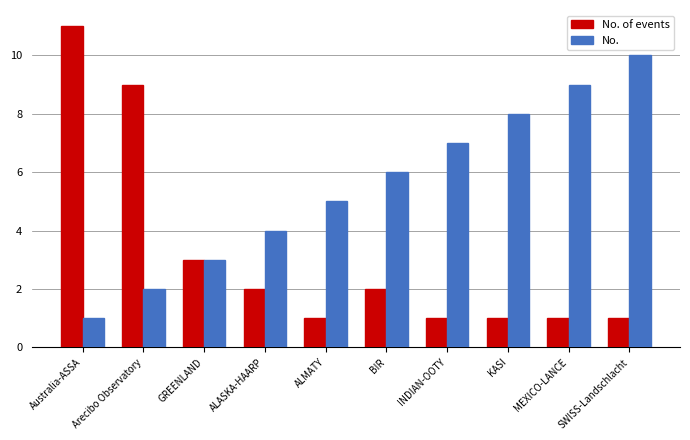

Reading left to right, list all the values displayed in this chart.

No. of events: Australia-ASSA=11	Arecibo Observatory=9	GREENLAND=3	ALASKA-HAARP=2	ALMATY=1	BIR=2	INDIAN-OOTY=1	KASI=1	MEXICO-LANCE=1	SWISS-Landschlacht=1
No.: Australia-ASSA=1	Arecibo Observatory=2	GREENLAND=3	ALASKA-HAARP=4	ALMATY=5	BIR=6	INDIAN-OOTY=7	KASI=8	MEXICO-LANCE=9	SWISS-Landschlacht=10